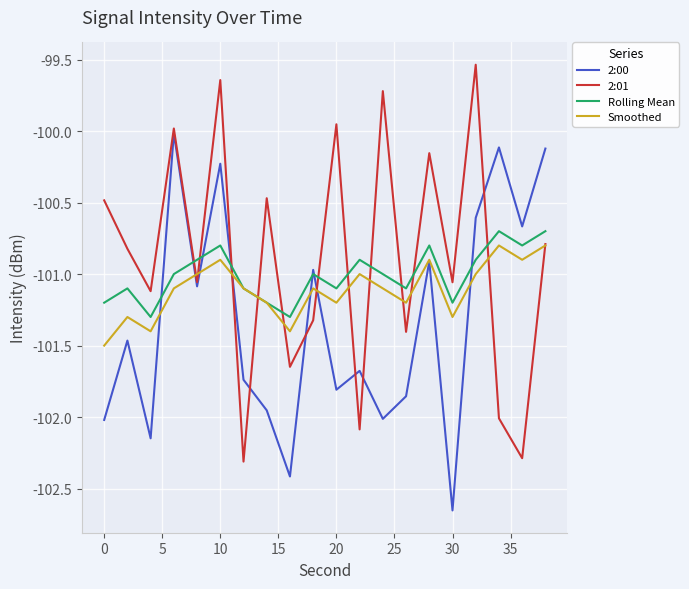

What is the difference between the second highest and minimum values in the Smoothed series?

0.7